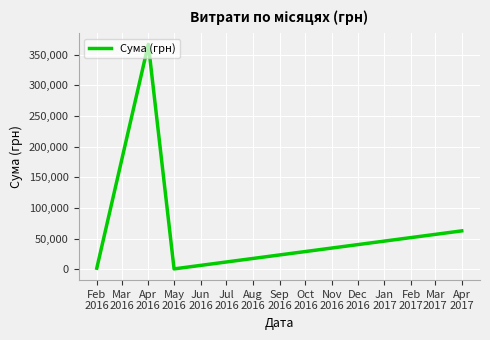

How many lines are shown in the chart?

1